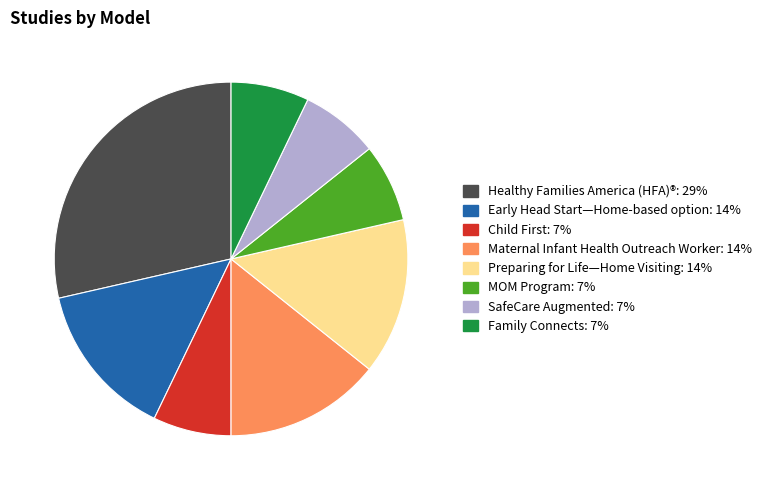

Is it true that Preparing for Life—Home Visiting is 3% of the pie?

False